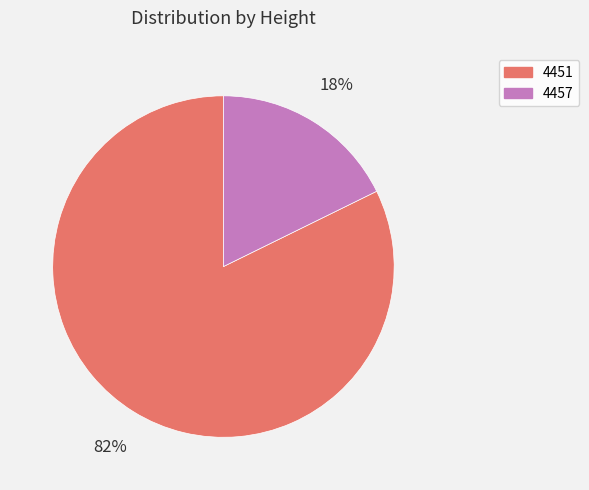

What is the smallest slice in the pie chart?

4457